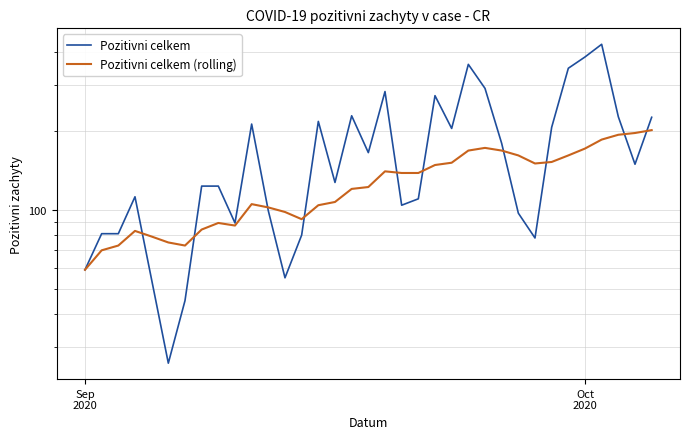

List the series in order of their peak value, lowest first.

Pozitivni celkem (rolling), Pozitivni celkem